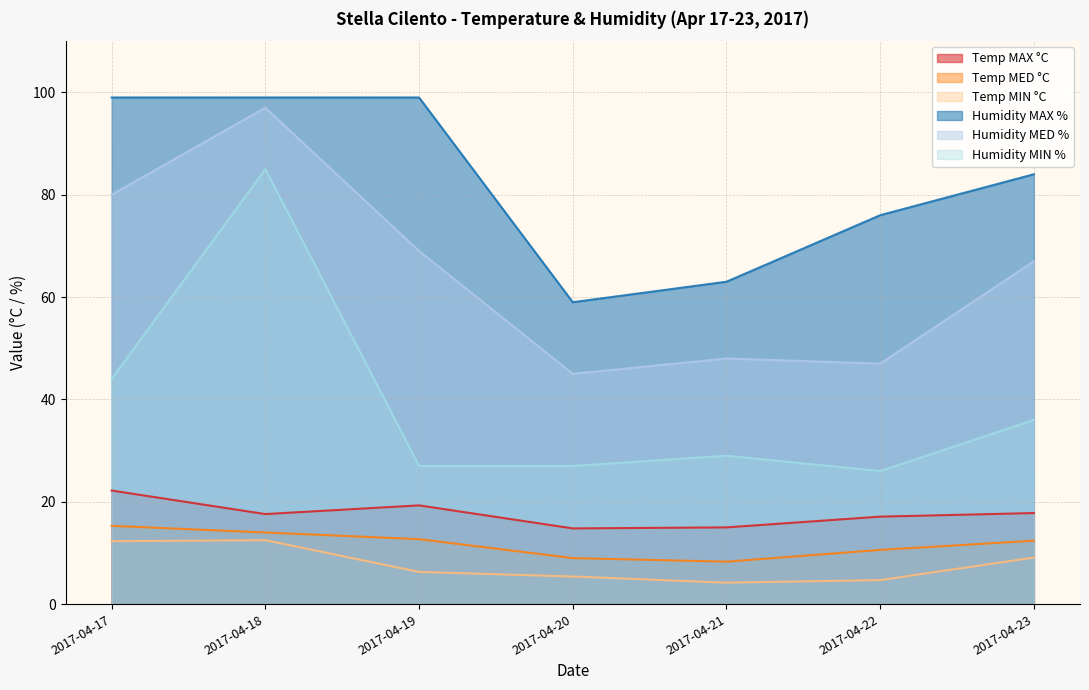

Read the Humidity MAX % value at 2017-04-18.

99.0